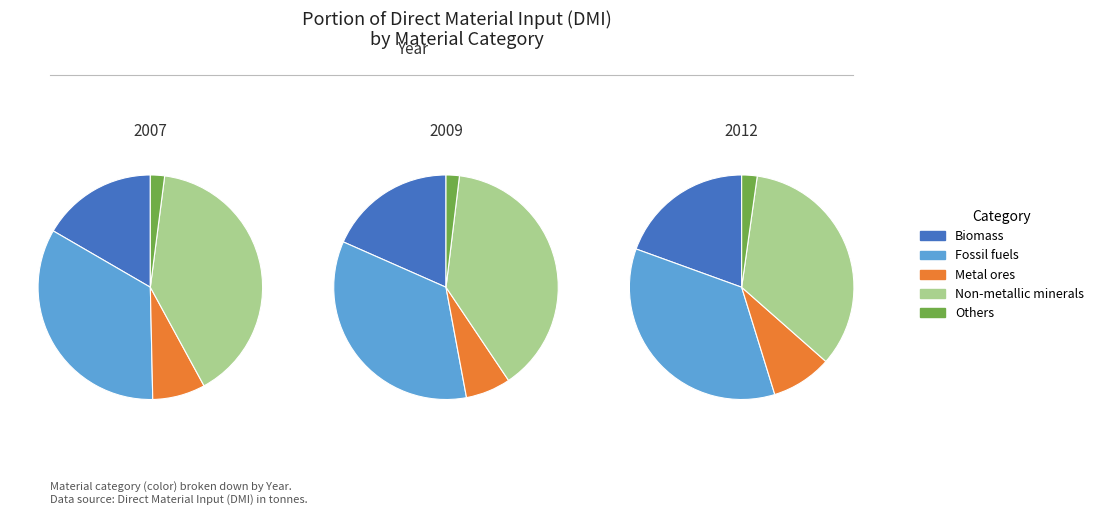

Is the sum of Fossil fuels and Metal ores greater than half?

No